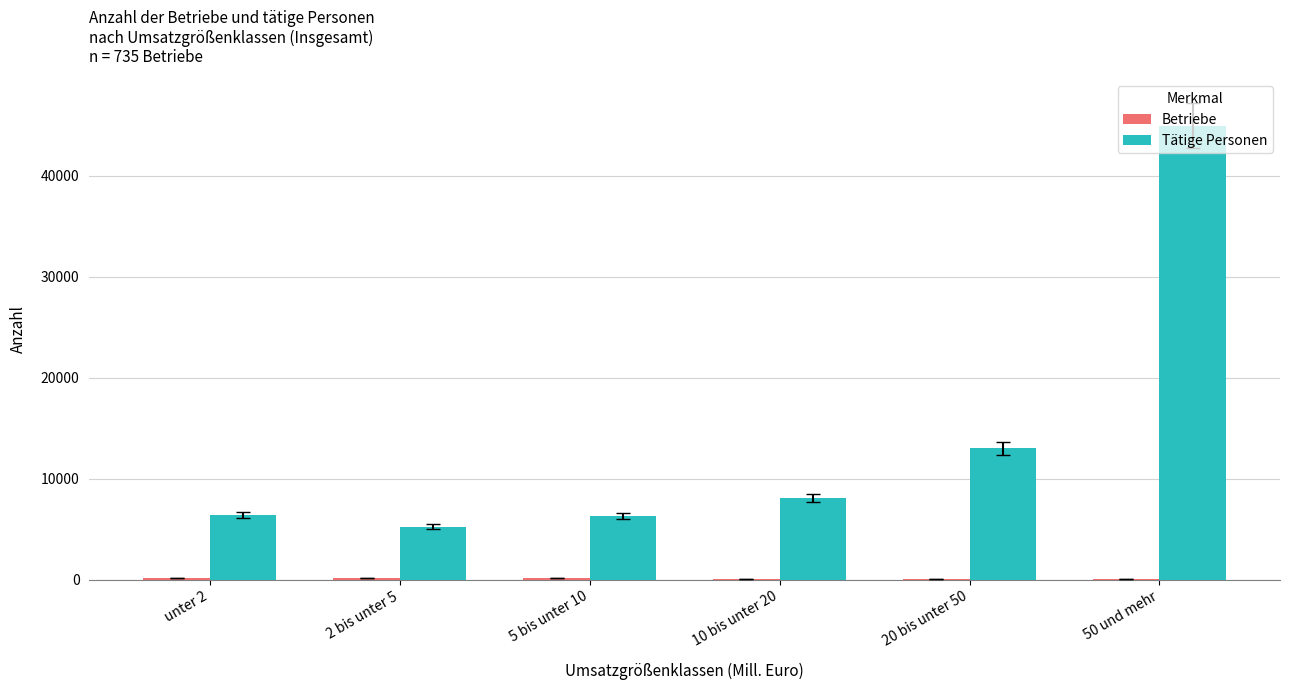

Between 5 bis unter 10 and 50 und mehr, which series saw the biggest shift?

Tätige Personen